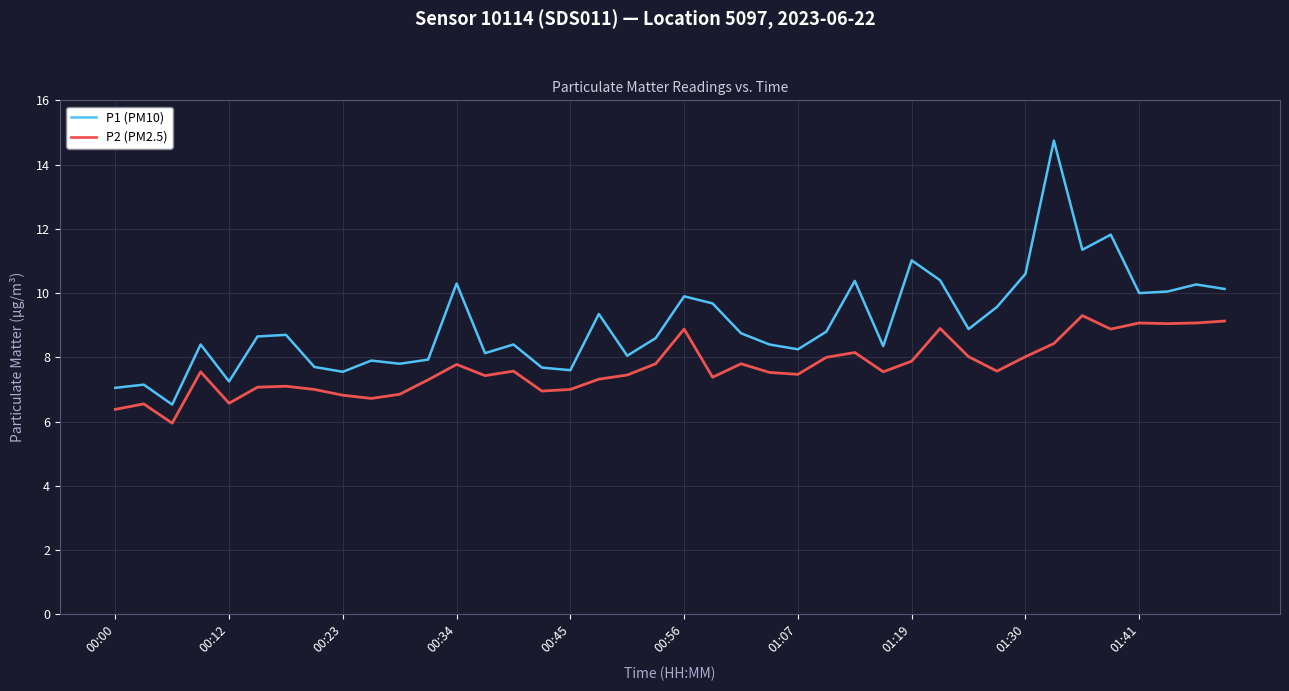

Which series has the widest spread of values?

P1 (PM10)